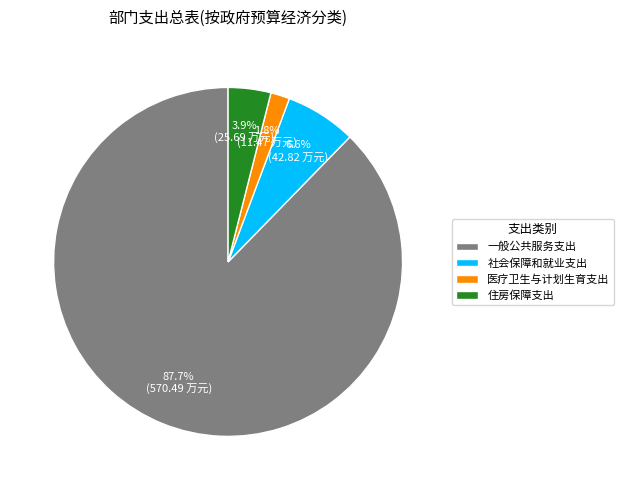

What is the ratio of the value at 住房保障支出 to the value at 医疗卫生与计划生育支出?

2.2